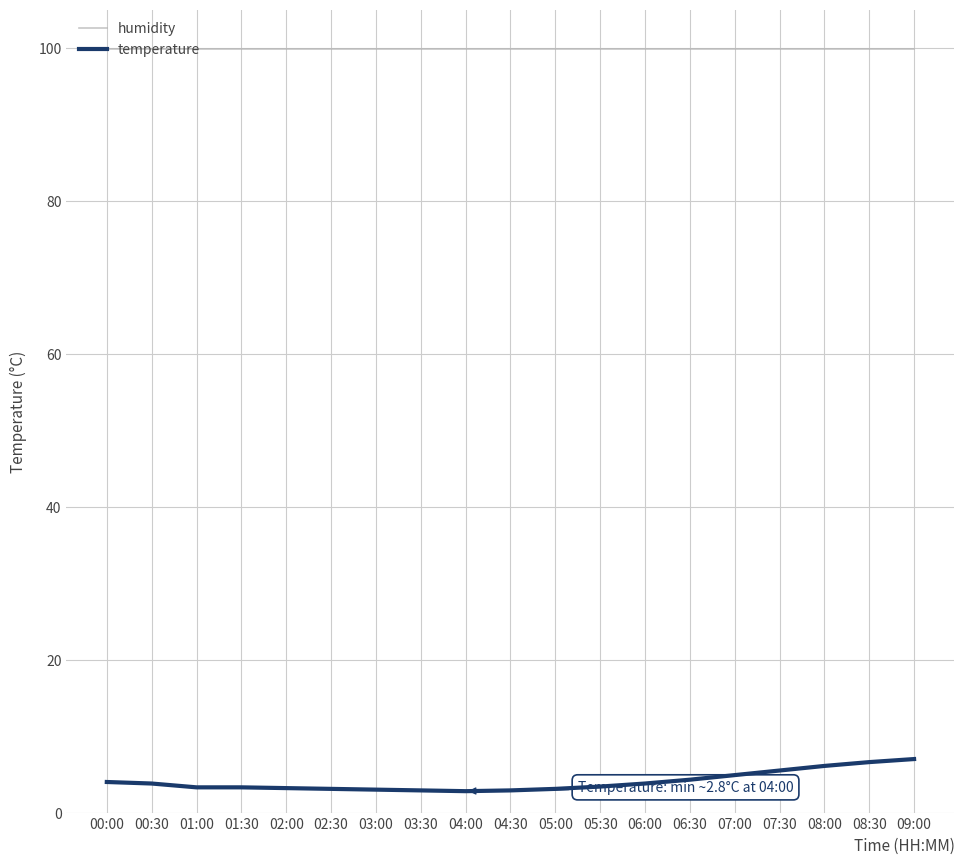

What is the difference between the maximum and second lowest values in the temperature series?

4.1